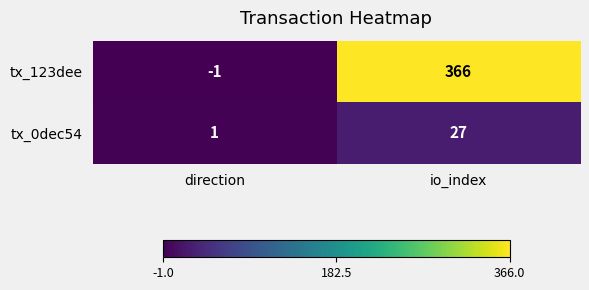

At which category is the sum across all series the highest?

io_index